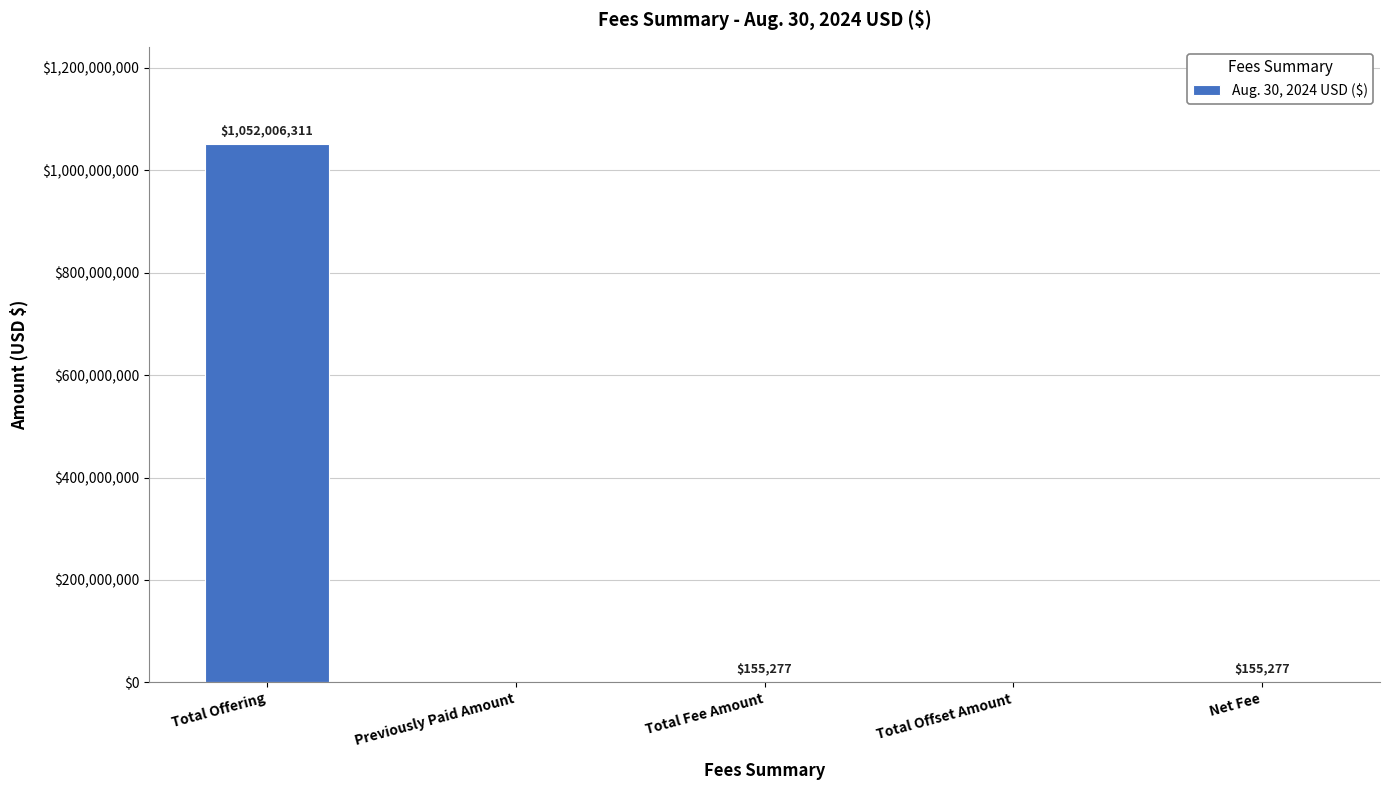

True or false: the data shows 378996893 at Previously Paid Amount.

False